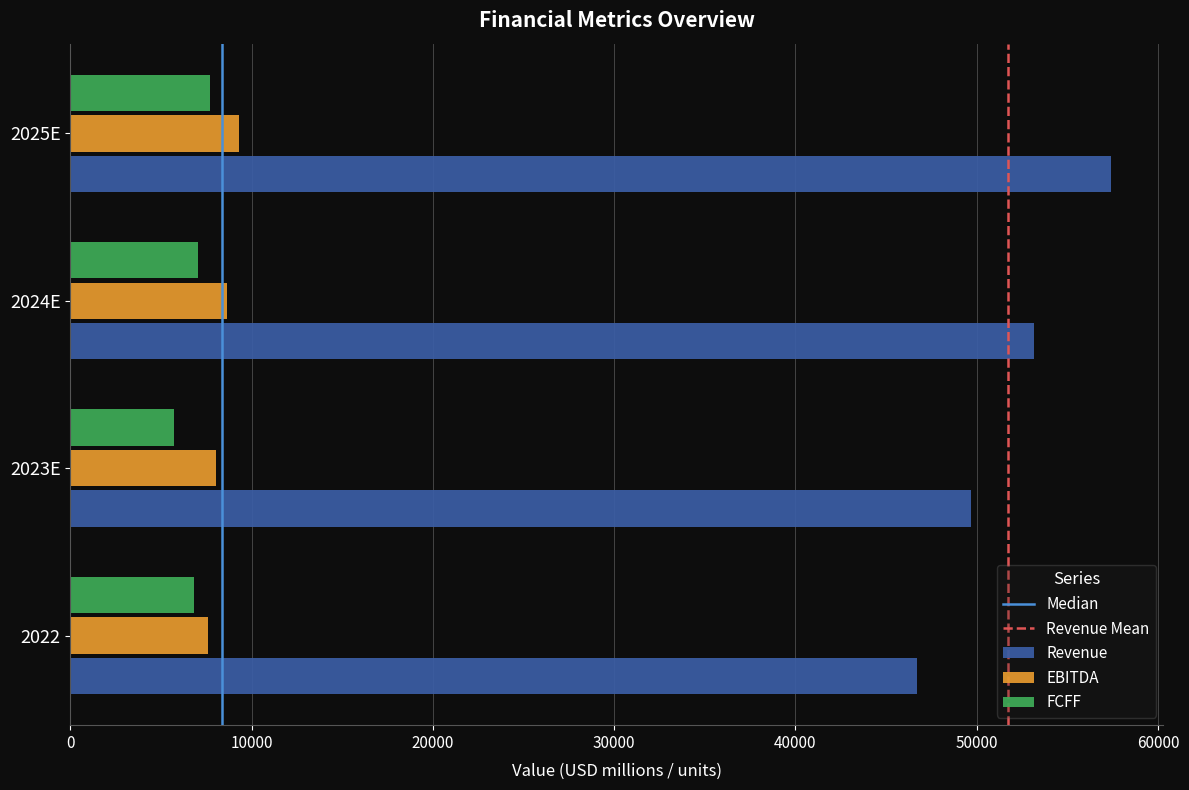

Is the value of Revenue at 2024E greater than the value of FCFF at 2024E?

Yes